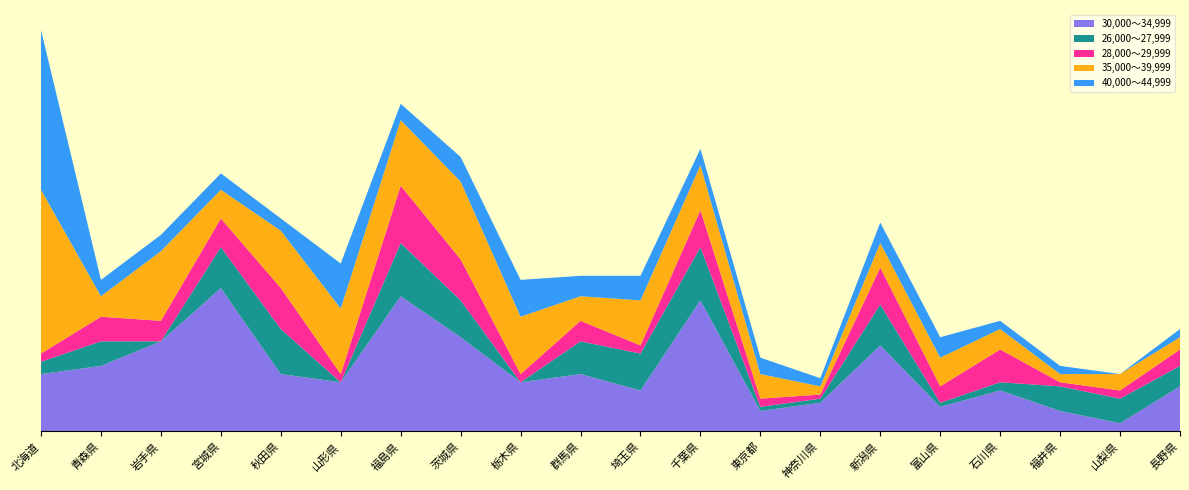

Reading right to left, what are all the values shown in this chart?

30,000～34,999: 長野県=11	山梨県=2	福井県=5	石川県=10	富山県=6	新潟県=21	神奈川県=7	東京都=5	千葉県=32	埼玉県=10	群馬県=14	栃木県=12	茨城県=23	福島県=33	山形県=12	秋田県=14	宮城県=35	岩手県=22	青森県=16	北海道=14
26,000～27,999: 長野県=5	山梨県=6	福井県=6	石川県=2	富山県=1	新潟県=10	神奈川県=1	東京都=1	千葉県=13	埼玉県=9	群馬県=8	栃木県=0	茨城県=9	福島県=13	山形県=0	秋田県=11	宮城県=10	岩手県=0	青森県=6	北海道=3
28,000～29,999: 長野県=4	山梨県=2	福井県=1	石川県=8	富山県=4	新潟県=9	神奈川県=1	東京都=2	千葉県=9	埼玉県=2	群馬県=5	栃木県=2	茨城県=10	福島県=14	山形県=2	秋田県=10	宮城県=7	岩手県=5	青森県=6	北海道=2
35,000～39,999: 長野県=3	山梨県=4	福井県=2	石川県=5	富山県=7	新潟県=6	神奈川県=2	東京都=6	千葉県=11	埼玉県=11	群馬県=6	栃木県=14	茨城県=19	福島県=16	山形県=16	秋田県=14	宮城県=7	岩手県=17	青森県=5	北海道=40
40,000～44,999: 長野県=2	山梨県=0	福井県=2	石川県=2	富山県=5	新潟県=5	神奈川県=2	東京都=4	千葉県=4	埼玉県=6	群馬県=5	栃木県=9	茨城県=6	福島県=4	山形県=11	秋田県=3	宮城県=4	岩手県=4	青森県=4	北海道=39